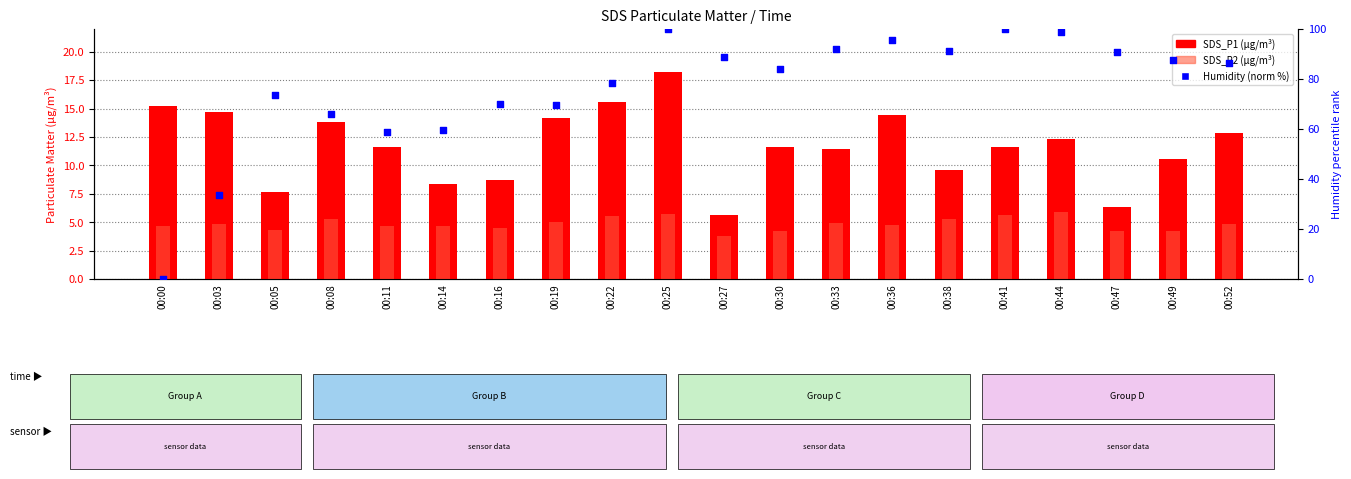

Which series has the largest Y range (max minus min)?

BME280 Humidity (norm %)